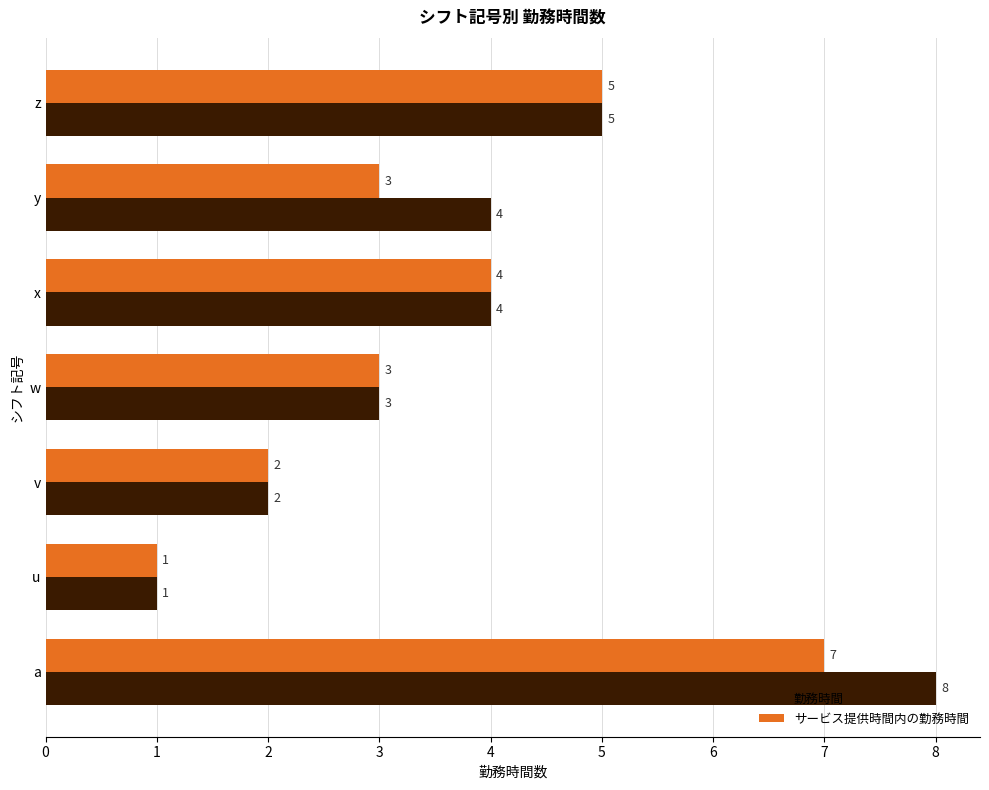

At which category is the sum across all series the highest?

a